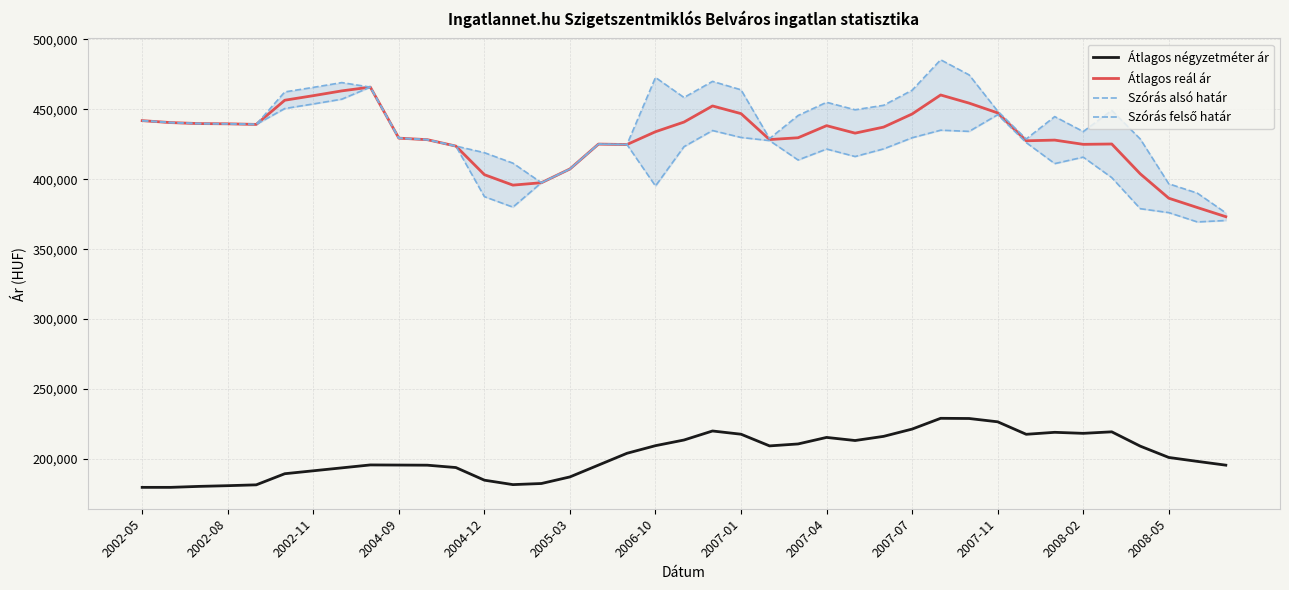

How many interior local peaks does the Szórás felső határ series have?

8